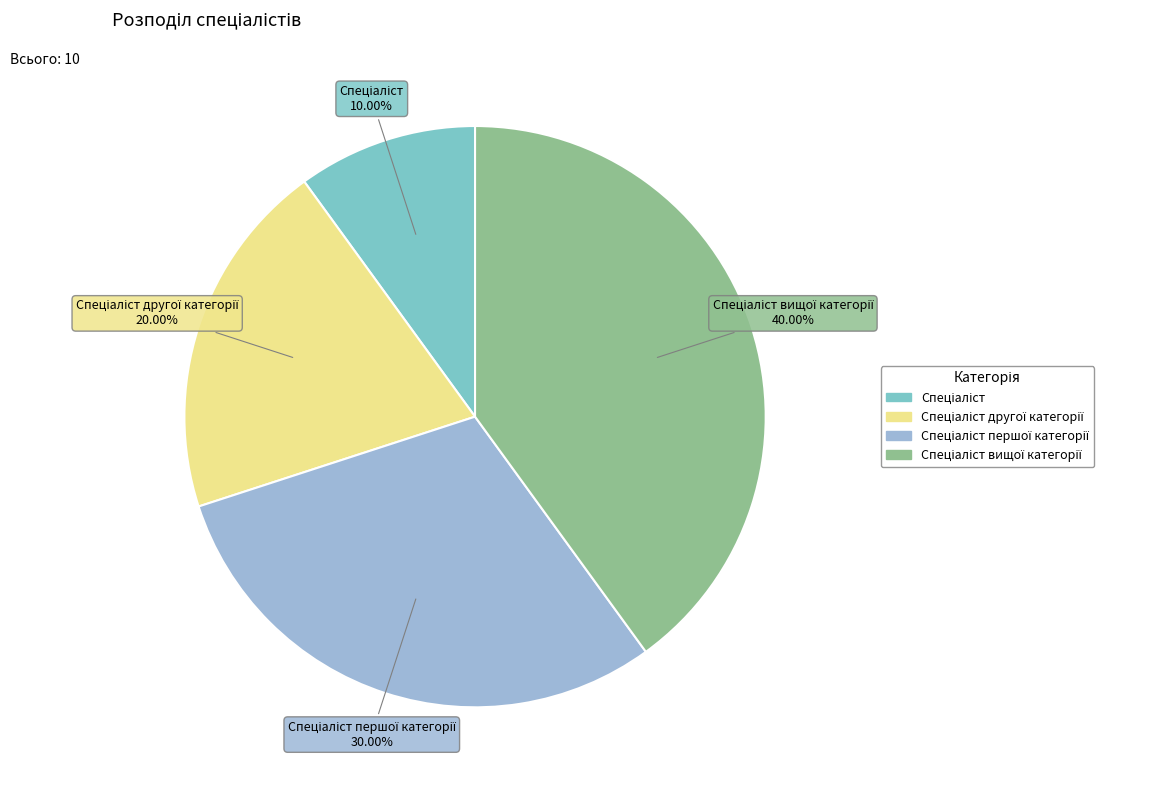

How many slices are in this pie chart?

4